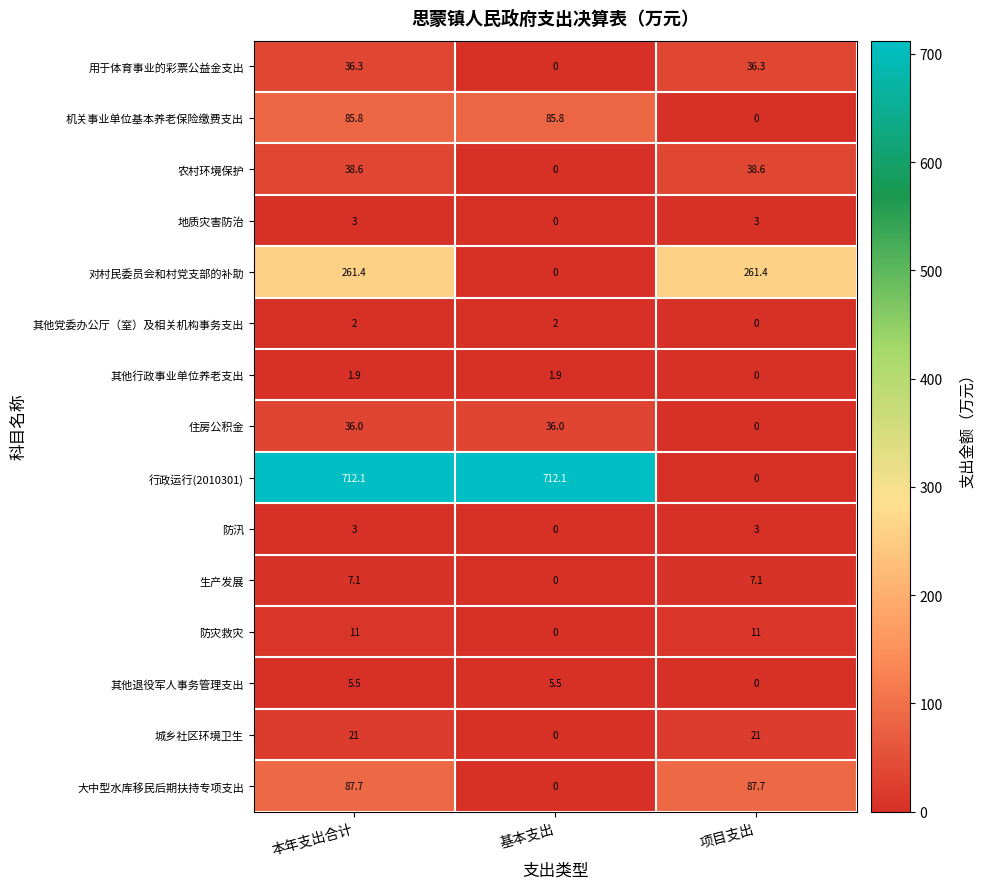

What is the sum of all 其他退役军人事务管理支出 values?

11.0